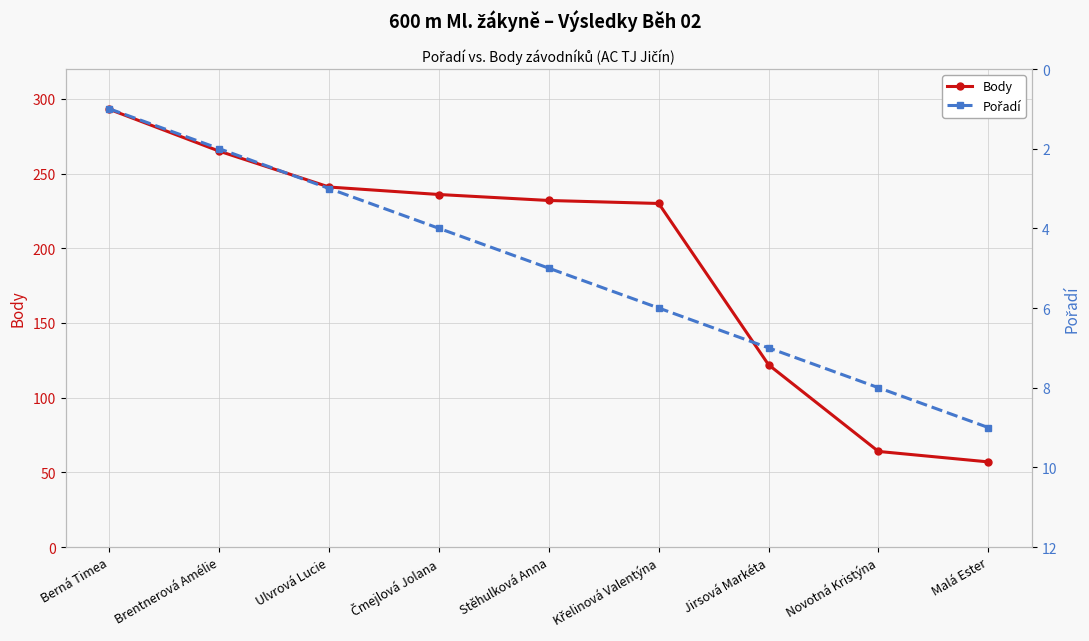

What is the minimum value shown in the chart?

1